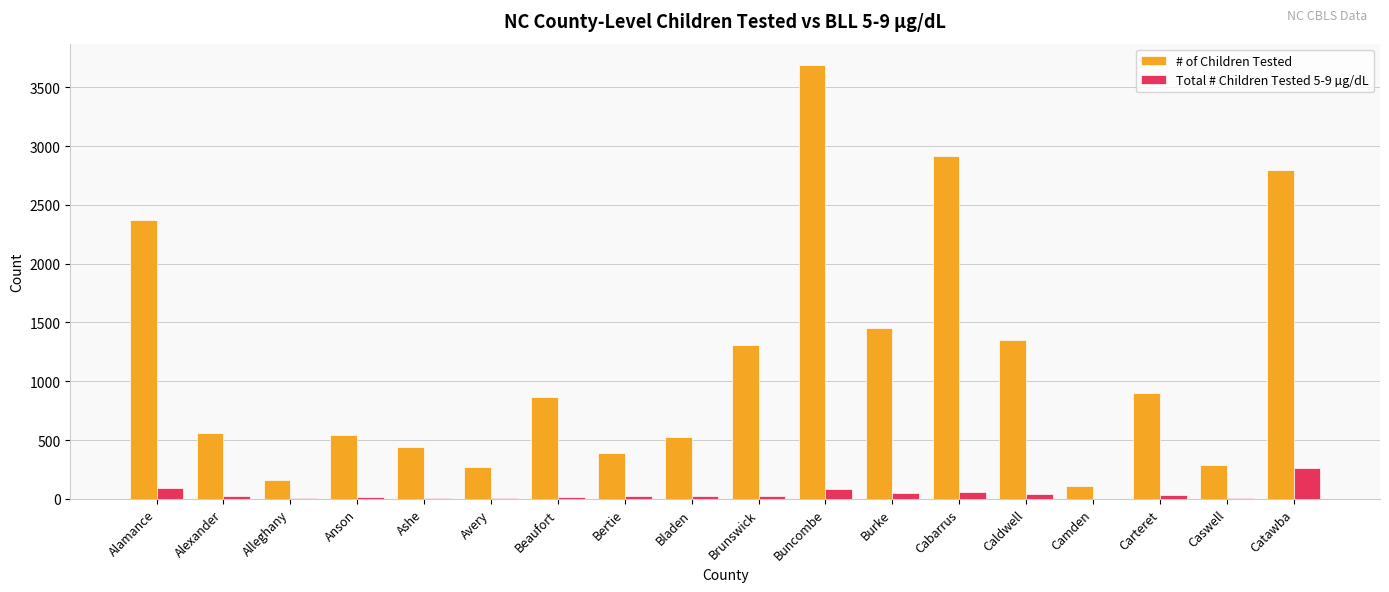

What is the sum of all # of Children Tested values?

20927